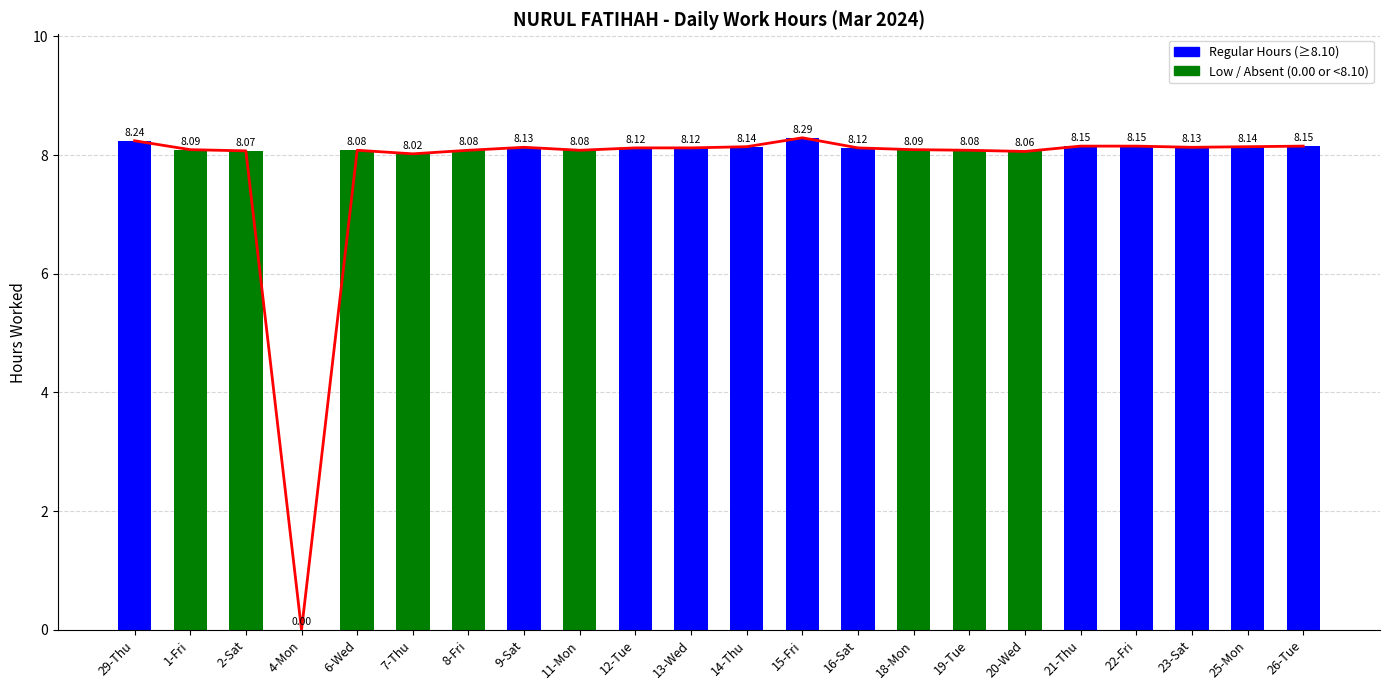

The value at 12-Tue is 8.1. True or false?

True